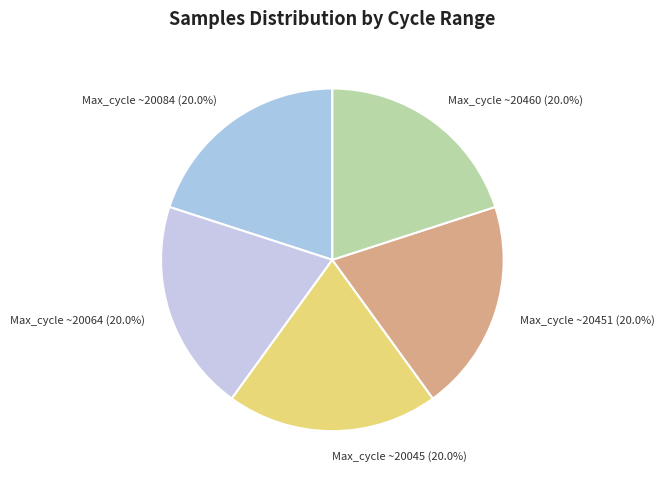

What is the ratio of the value at Max_cycle ~20064 (20.0%) to the value at Max_cycle ~20460 (20.0%)?

1.0